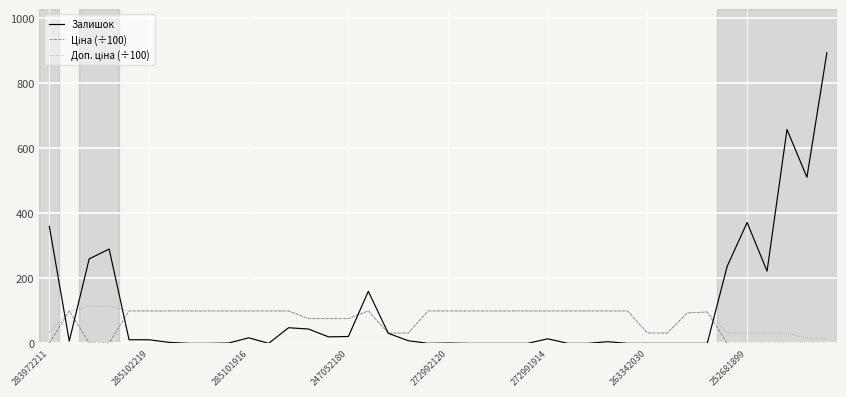

What is the maximum value shown in the chart?

894.0